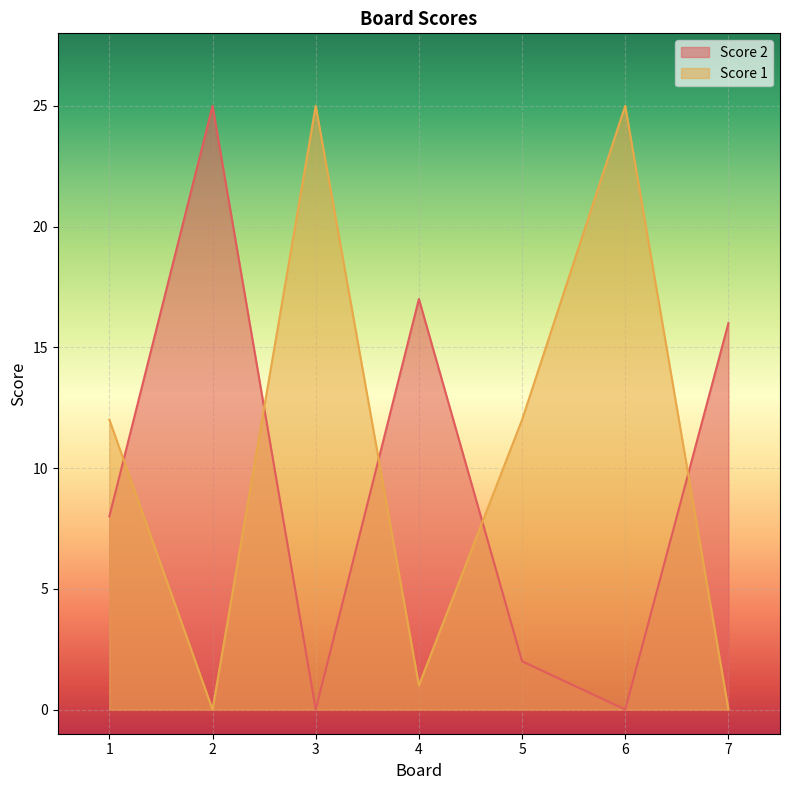

Reading left to right, list all the values displayed in this chart.

Score 2: 1=8	2=25	3=0	4=17	5=2	6=0	7=16
Score 1: 1=12	2=0	3=25	4=1	5=12	6=25	7=0